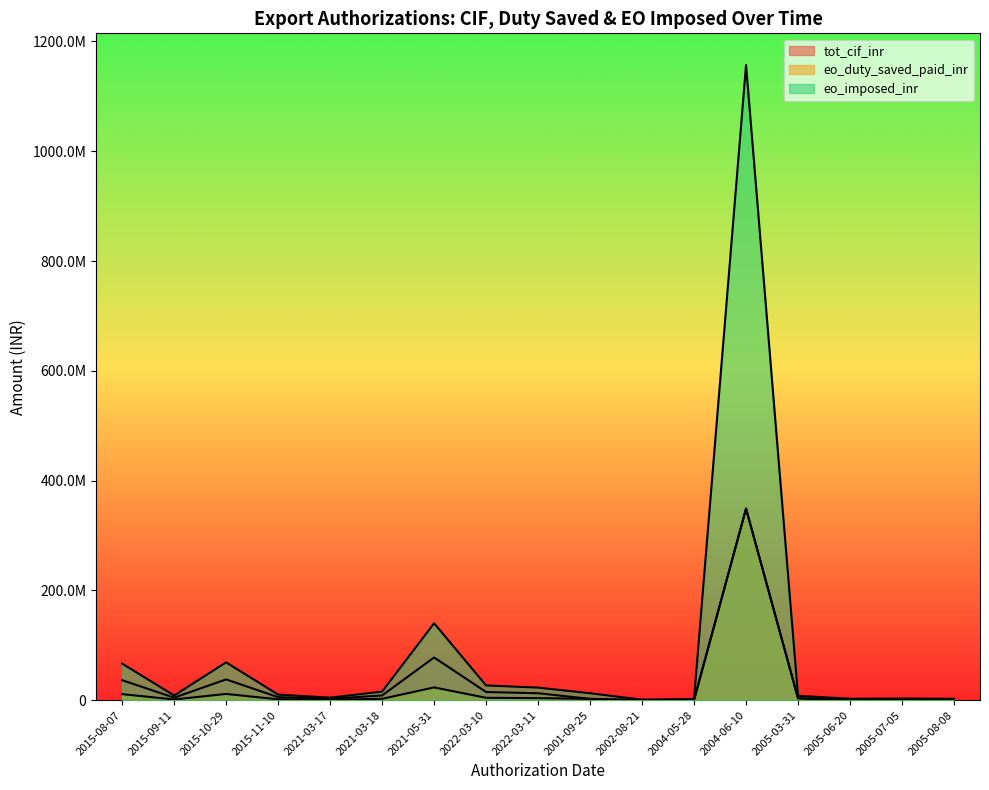

Does the chart display data point markers on the line(s)?

No